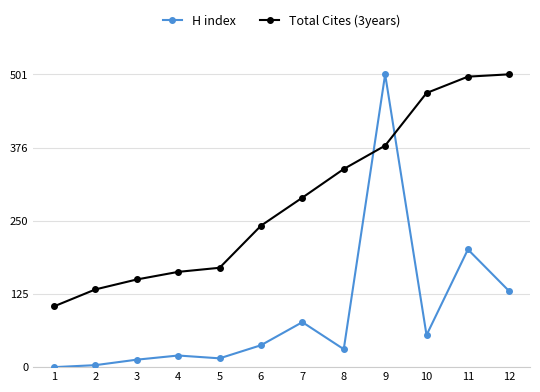

True or false: Total Cites (3years) and H index intersect in this chart.

True